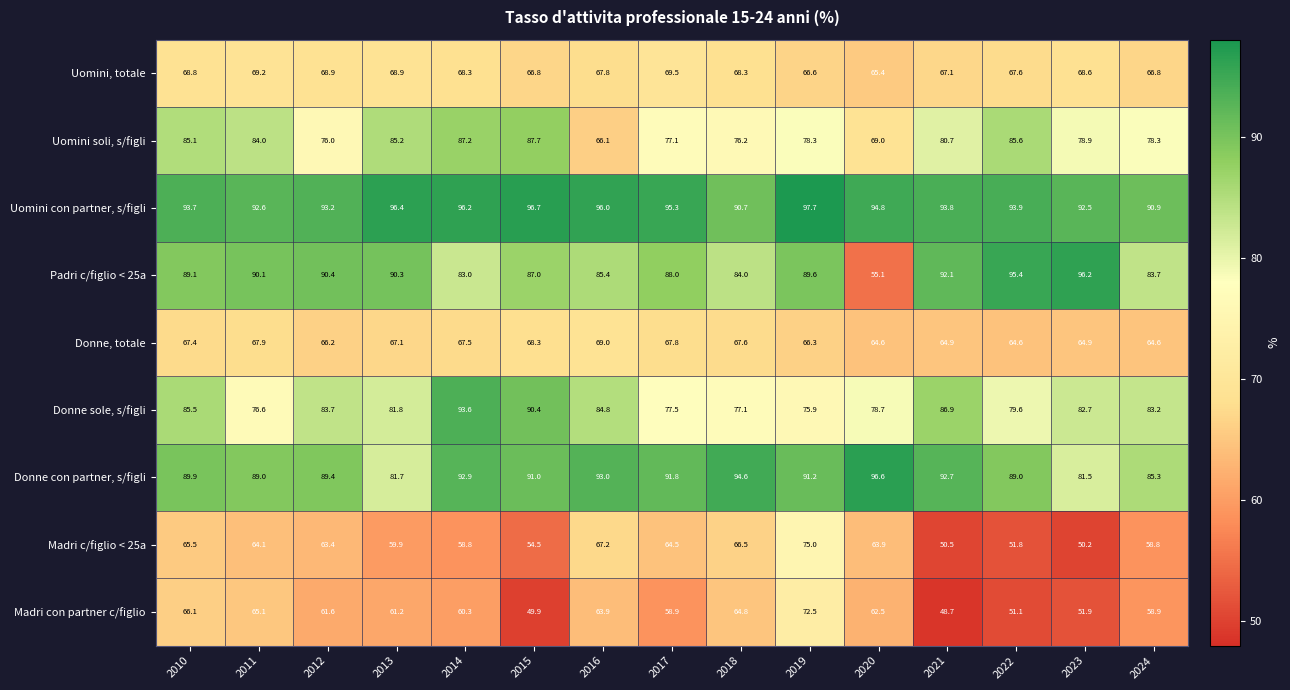

How many distinct data groups are displayed?

9